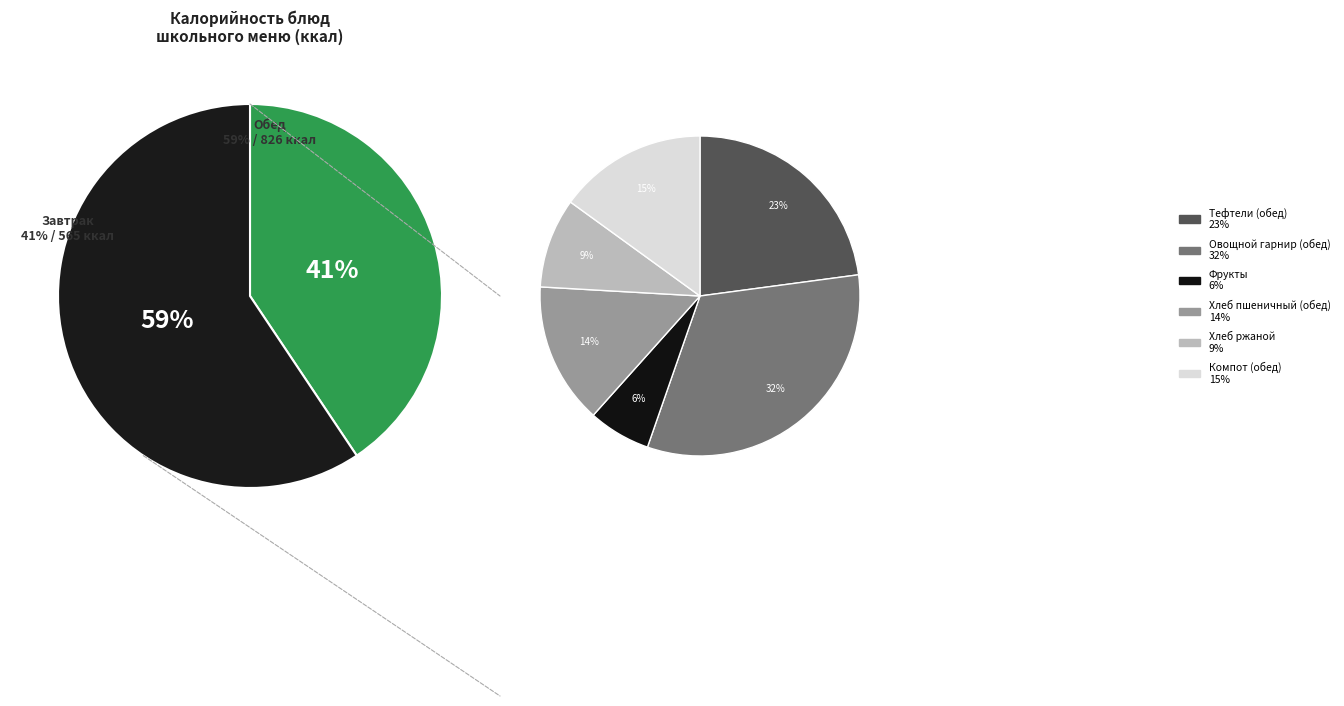

Is Овощной гарнир (завтрак) the majority of the pie?

No